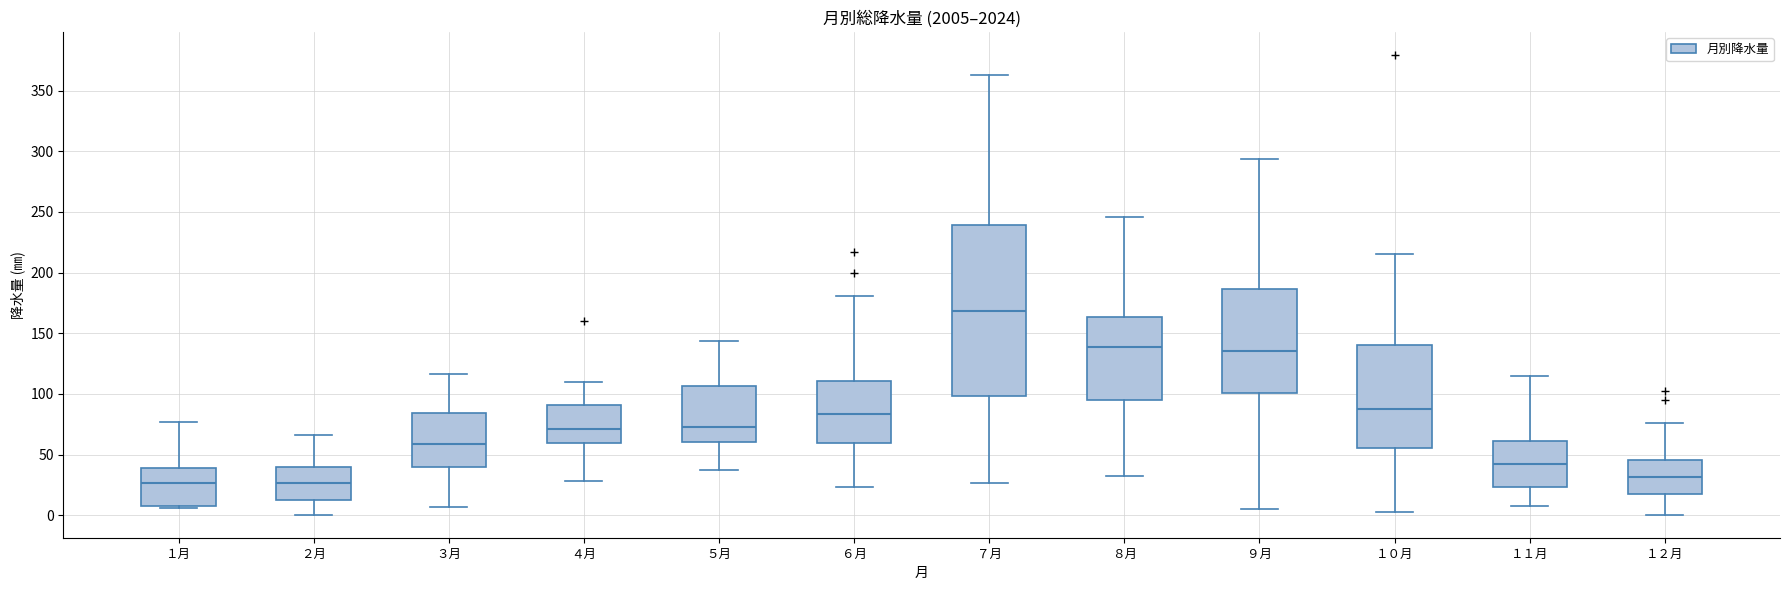

Reading left to right, read every box against the y-axis: the position of its median line, the range the box covers, and the ends of its whiskers. The values are not printed on the chart, so give them approximately, as read against the axis.

１月: median 25, box 10 to 40, whiskers 5 to 75
２月: median 25, box 10 to 40, whiskers 0 to 65
３月: median 60, box 40 to 85, whiskers 5 to 115
４月: median 70, box 60 to 90, whiskers 30 to 110
５月: median 75, box 60 to 105, whiskers 40 to 145
６月: median 85, box 60 to 110, whiskers 25 to 180
７月: median 170, box 100 to 240, whiskers 25 to 365
８月: median 140, box 95 to 165, whiskers 35 to 245
９月: median 135, box 100 to 185, whiskers 5 to 295
１０月: median 90, box 55 to 140, whiskers 5 to 215
１１月: median 45, box 25 to 60, whiskers 10 to 115
１２月: median 30, box 20 to 45, whiskers 0 to 75